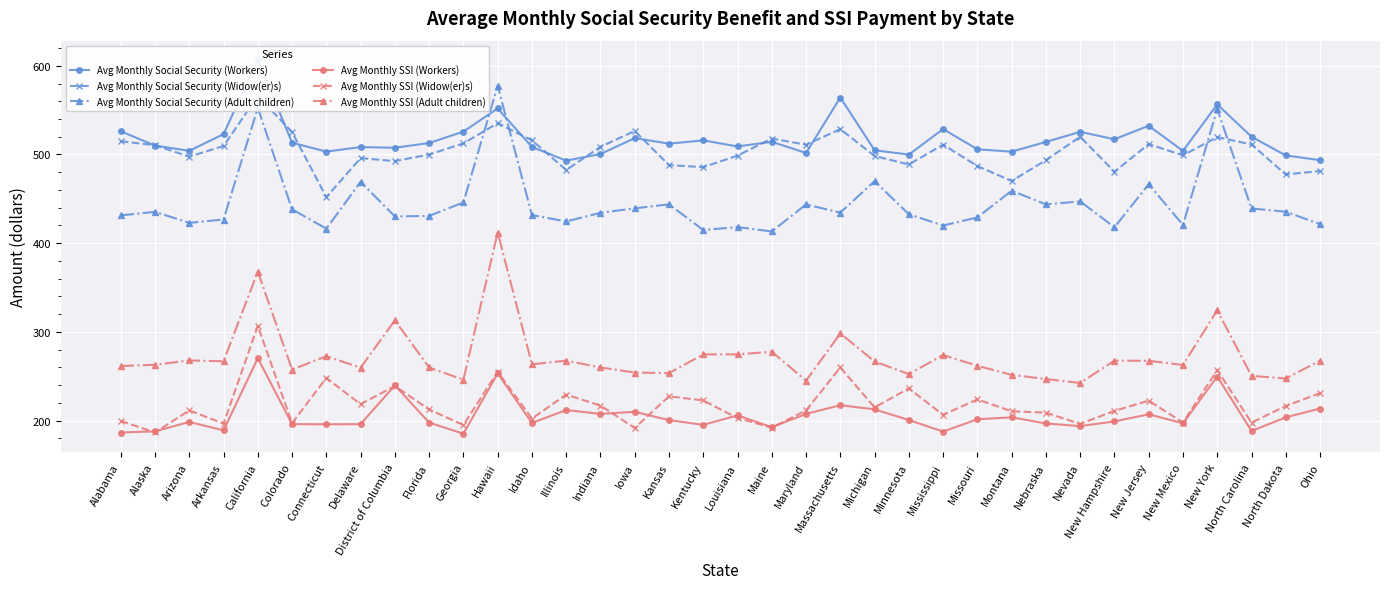

How many interior local peaks does the Avg Monthly Social Security (Workers) series have?

11